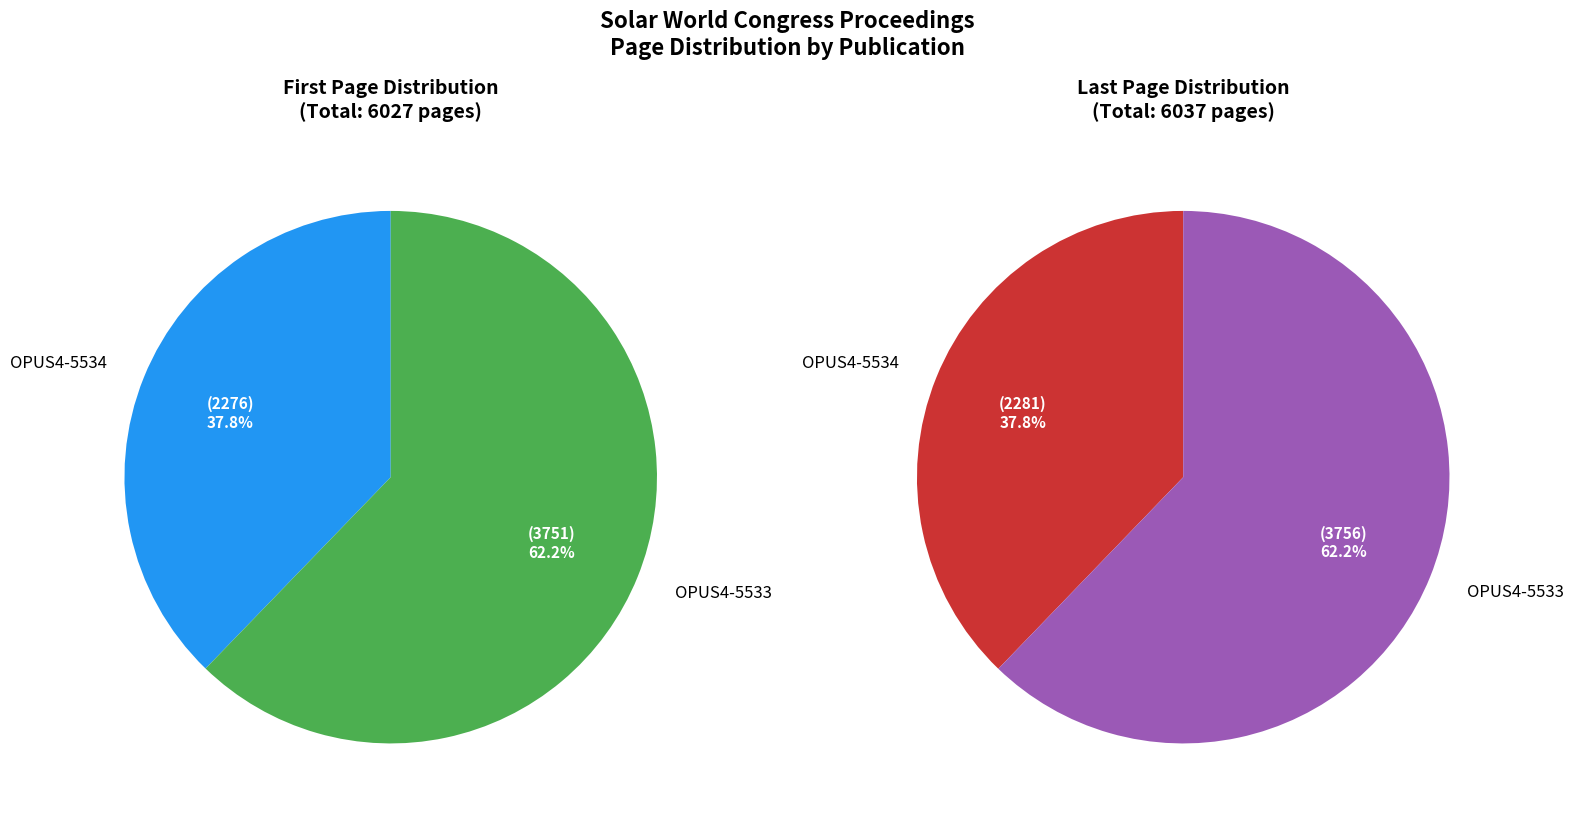

How many slices are in this pie chart?

2